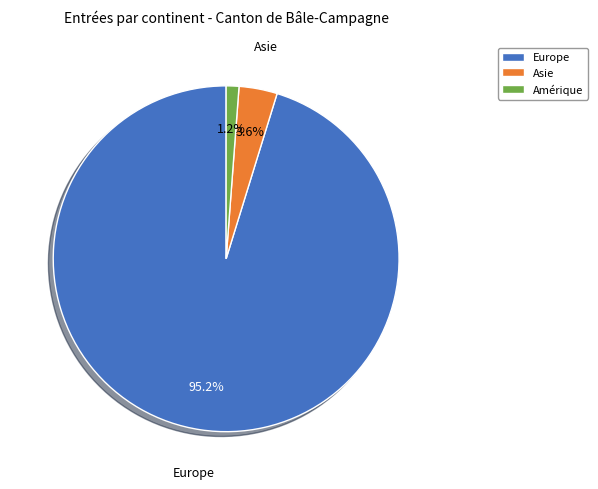

What percentage is NOT represented by Amérique?

98.8%